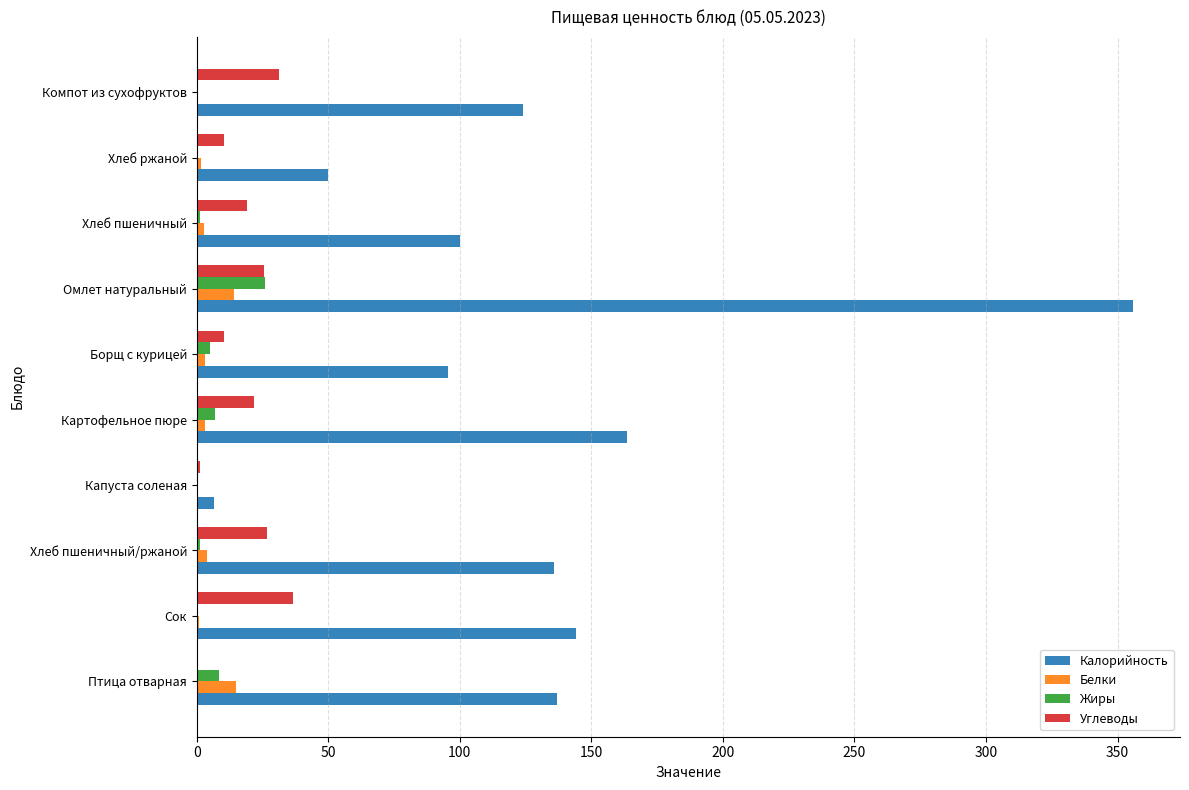

Is it true that Белки equals 14.9 at Птица отварная?

True